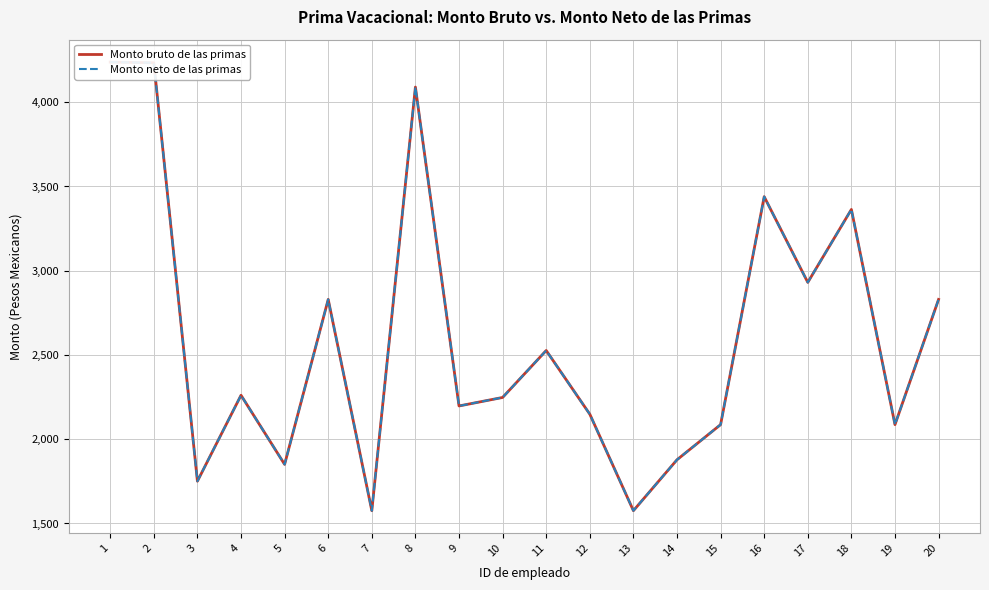

The Monto bruto de las primas series shows 4486.2 at 17. True or false?

False